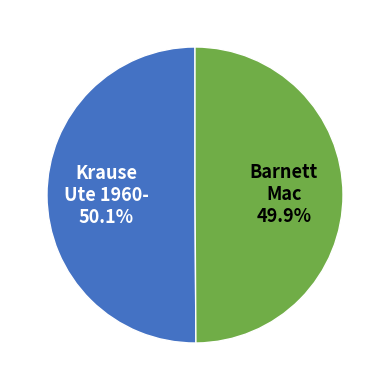

Does any single category account for the majority?

Yes